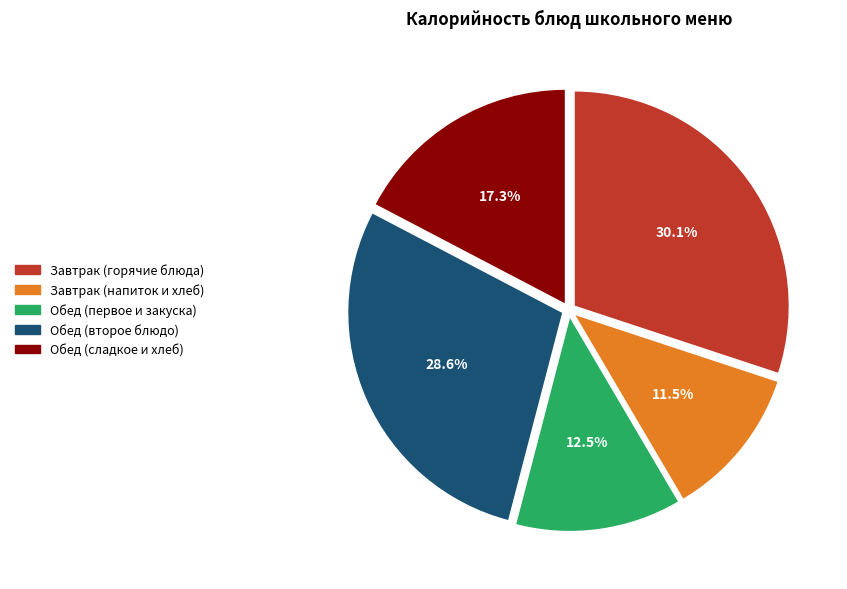

Is there any slice that represents more than half of the pie?

No